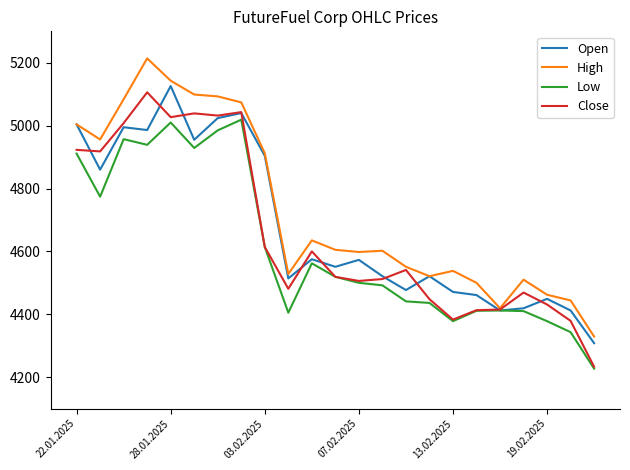

What is the smallest value displayed?

4227